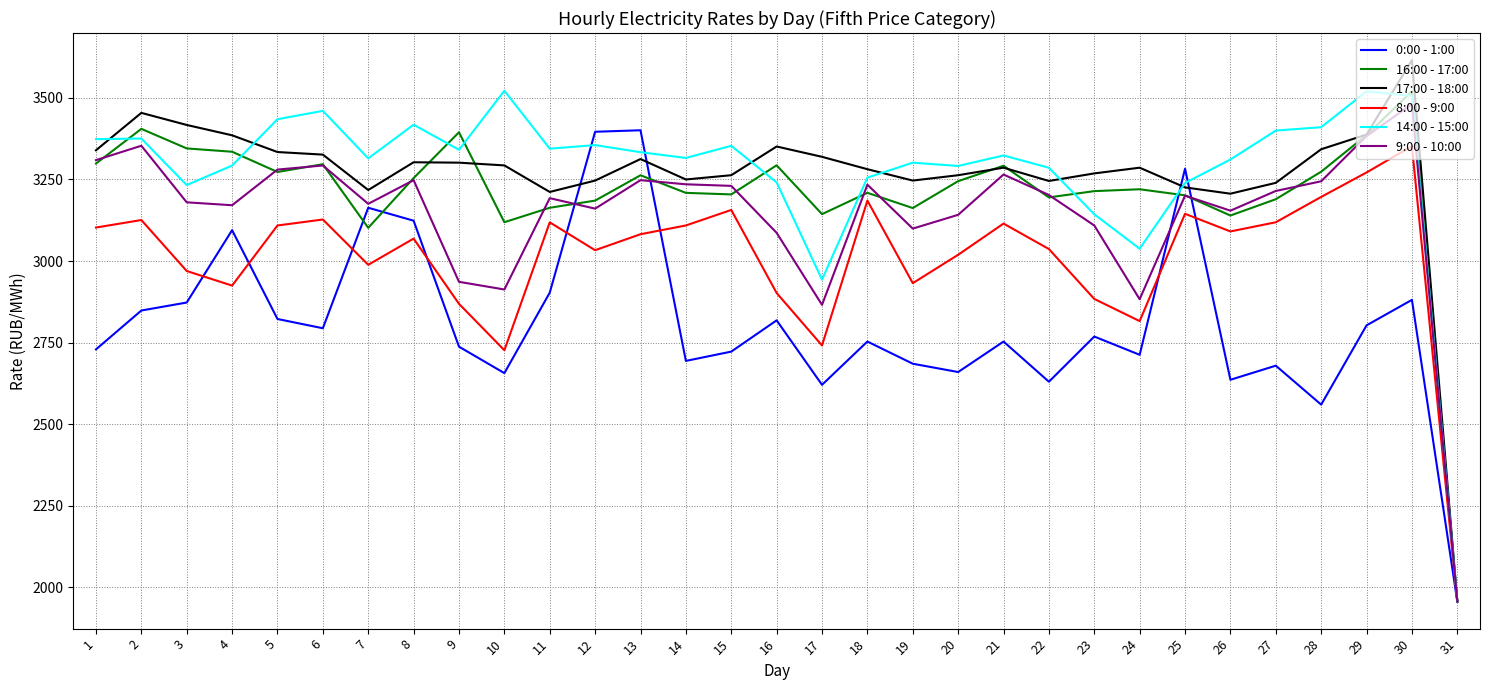

Is it true that 16:00 - 17:00 equals 4927.4 at 18?

False